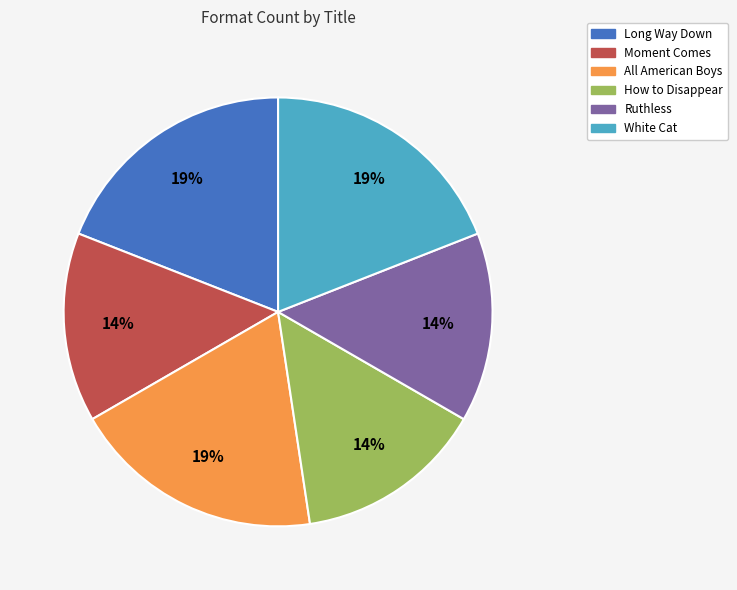

The Moment Comes slice represents 22% of the pie. True or false?

False